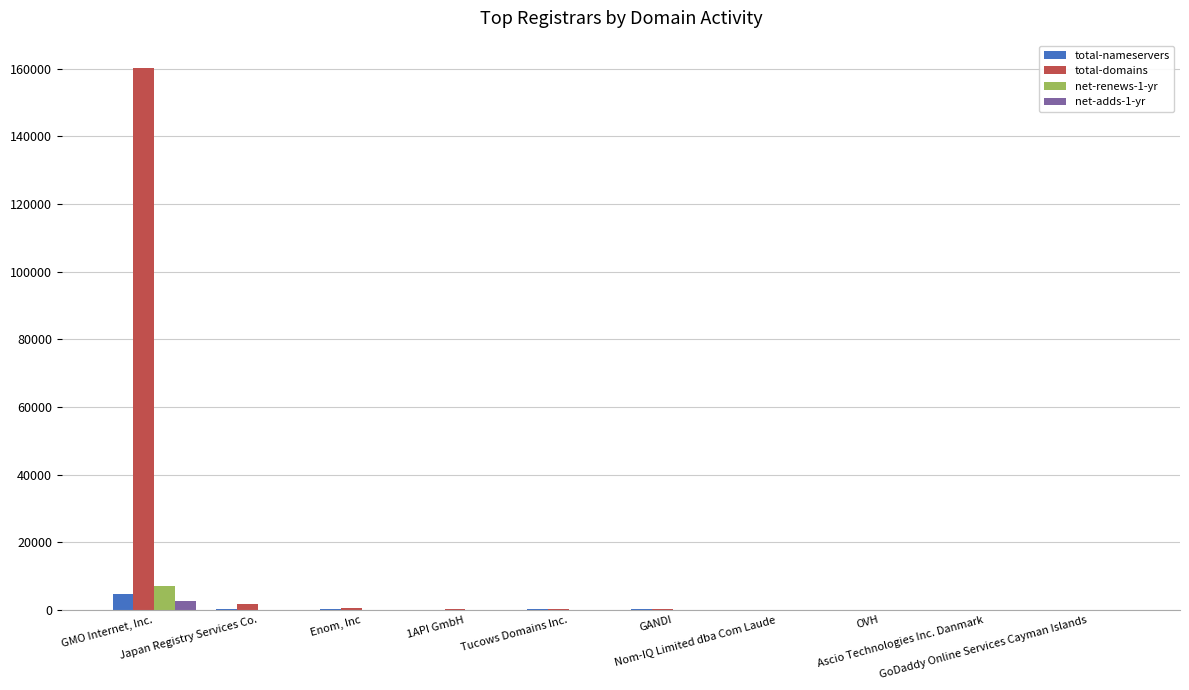

What is the approximate value of total-domains at Ascio Technologies Inc. Danmark?

59